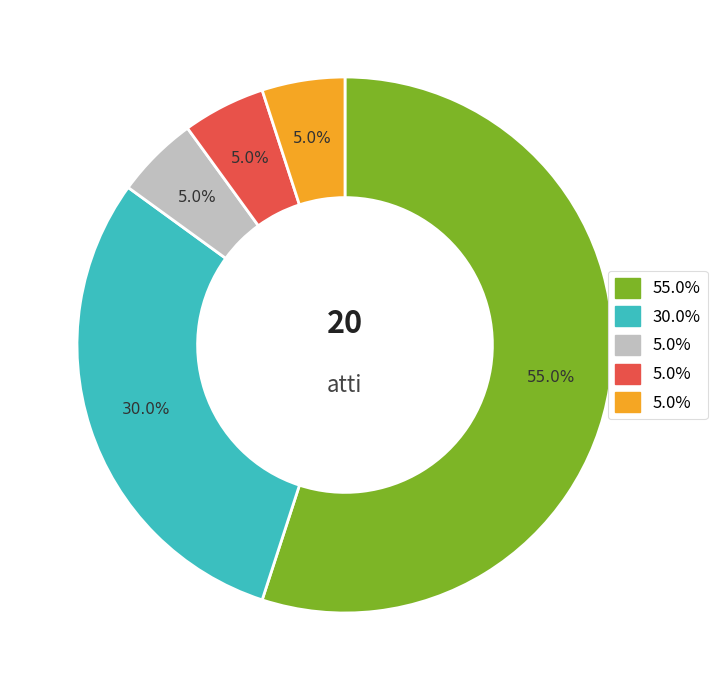

Is there a majority slice in this chart?

Yes